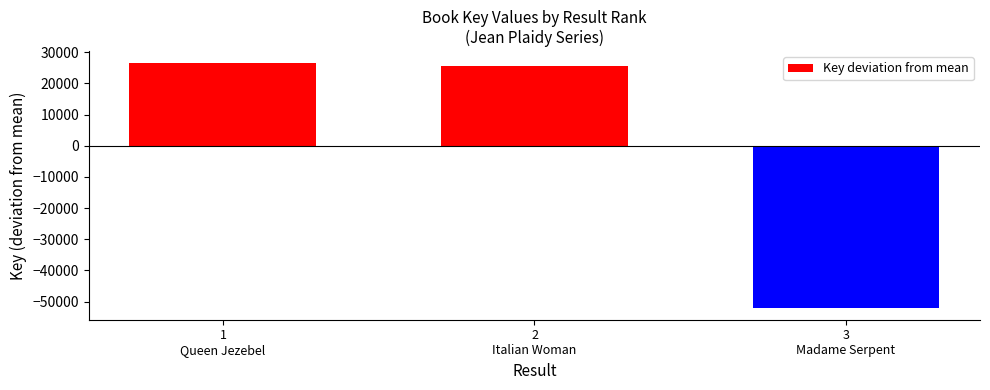

At which category does the chart reach its peak across all series?

1
Queen Jezebel